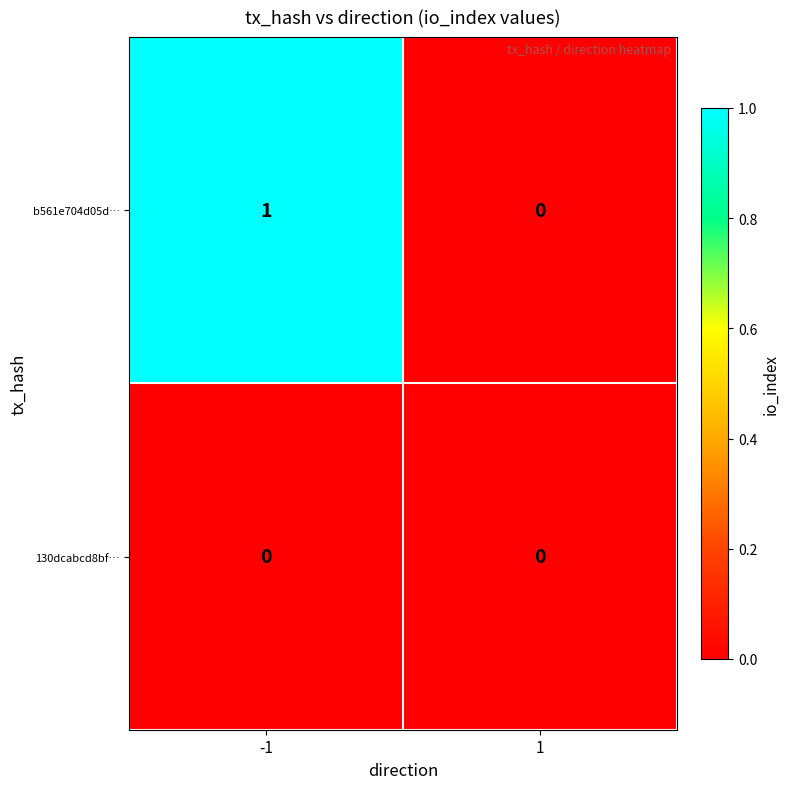

List the series in order of their overall mean, highest first.

b561e704d05d…, 130dcabcd8bf…